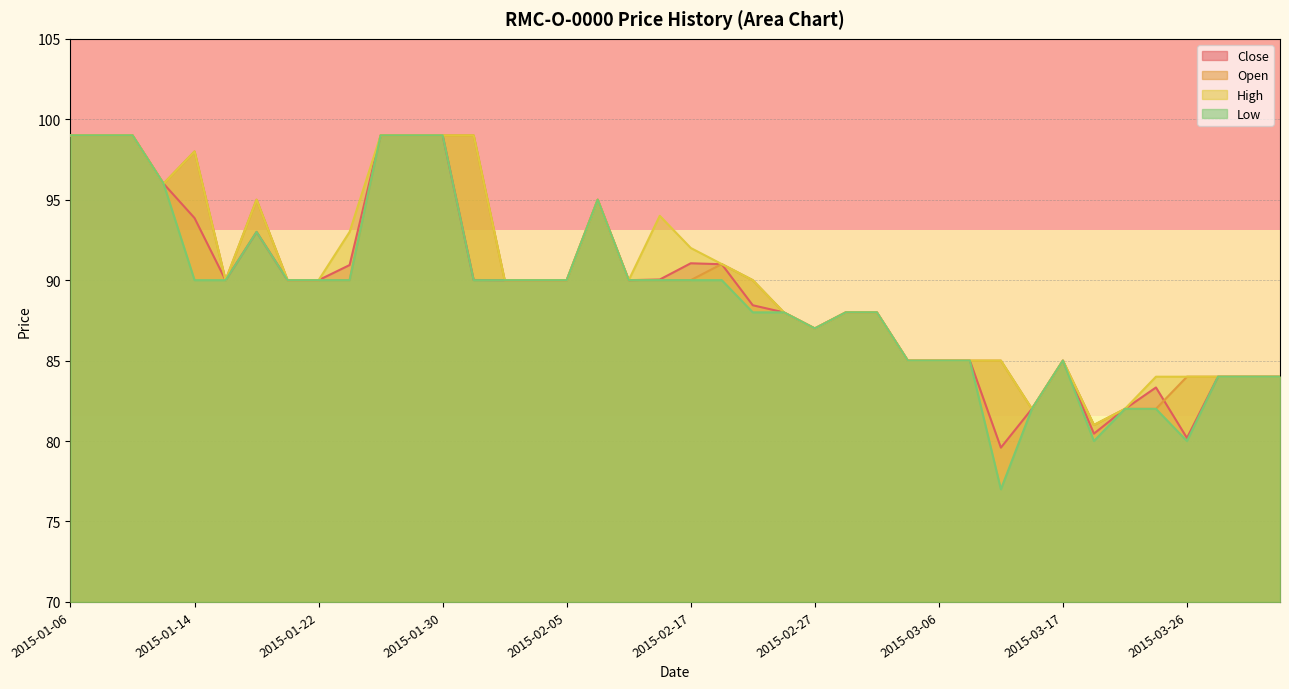

What is the value of the High point at the 19th from the left?

90.0